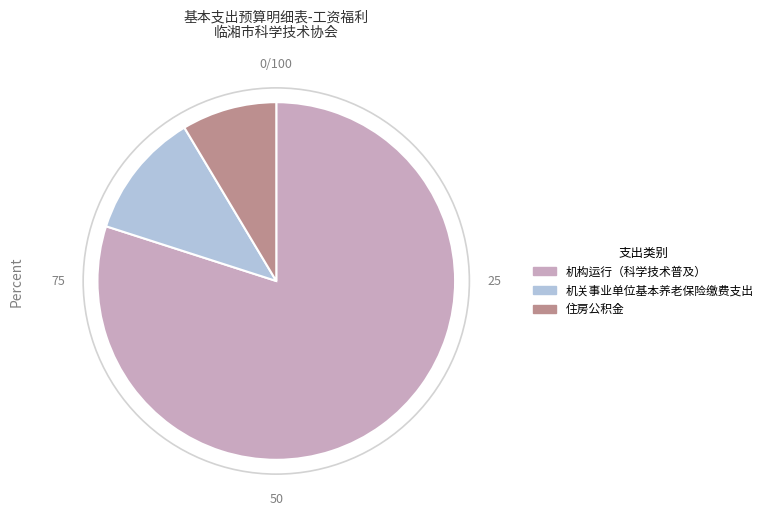

What is the ratio of the value at 机构运行（科学技术普及） to the value at 机关事业单位基本养老保险缴费支出?

7.0